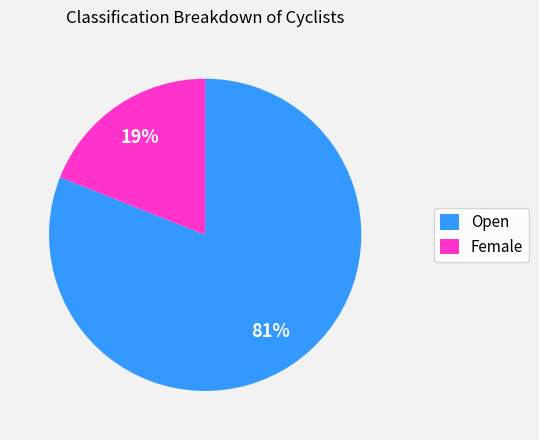

Rank the categories by value from highest to lowest.

Open, Female